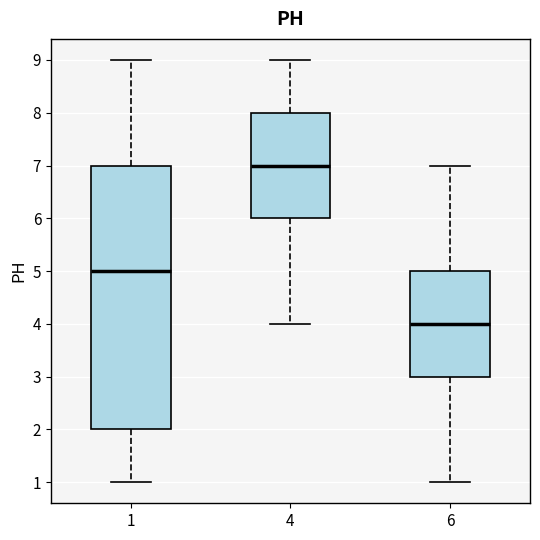

Reading left to right, read every box against the y-axis: the position of its median line, the range the box covers, and the ends of its whiskers. The values are not printed on the chart, so give them approximately, as read against the axis.

1: median 5, box 2 to 7, whiskers 1 to 9
4: median 7, box 6 to 8, whiskers 4 to 9
6: median 4, box 3 to 5, whiskers 1 to 7